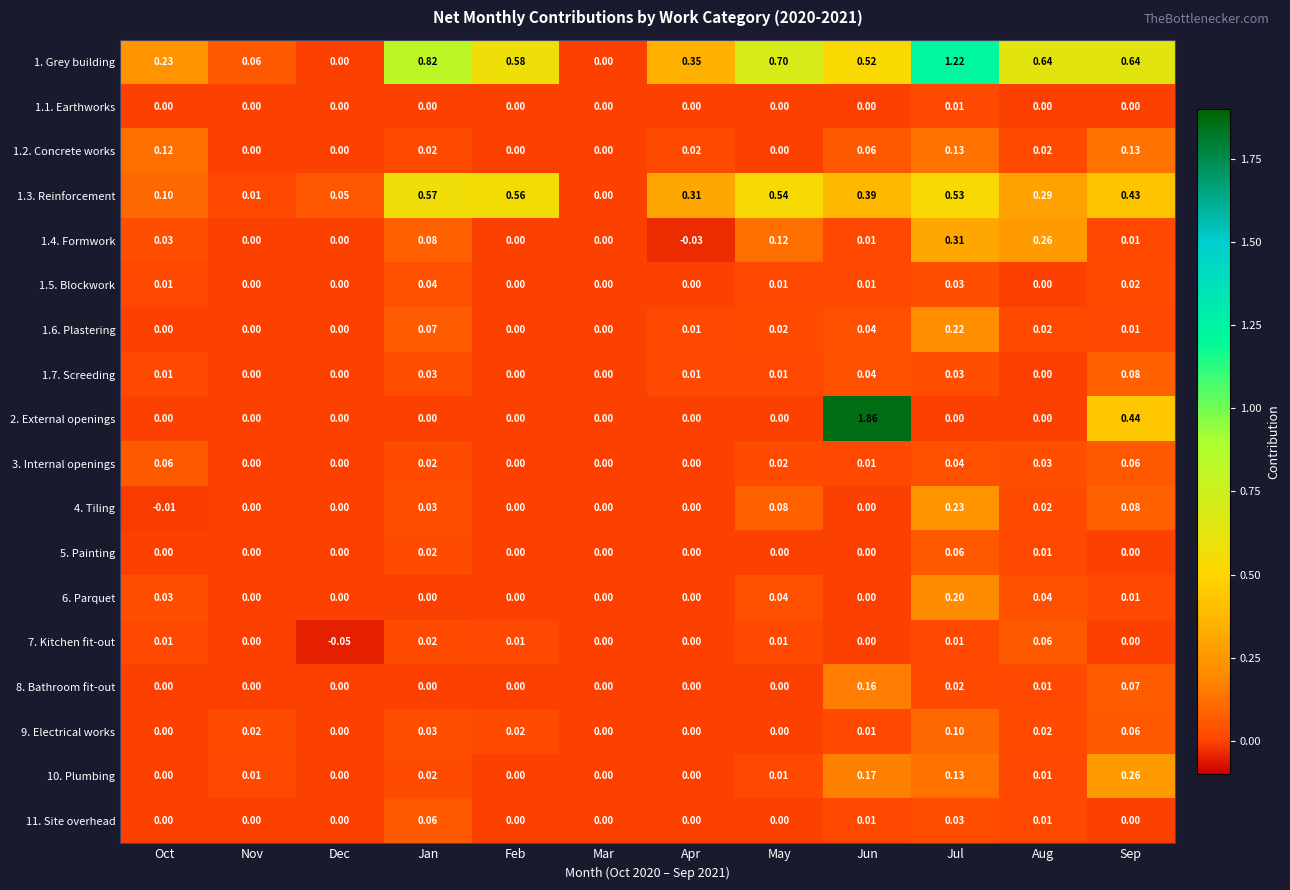

Is the value of 1.4. Formwork at Sep greater than the value of 1.1. Earthworks at Jun?

Yes